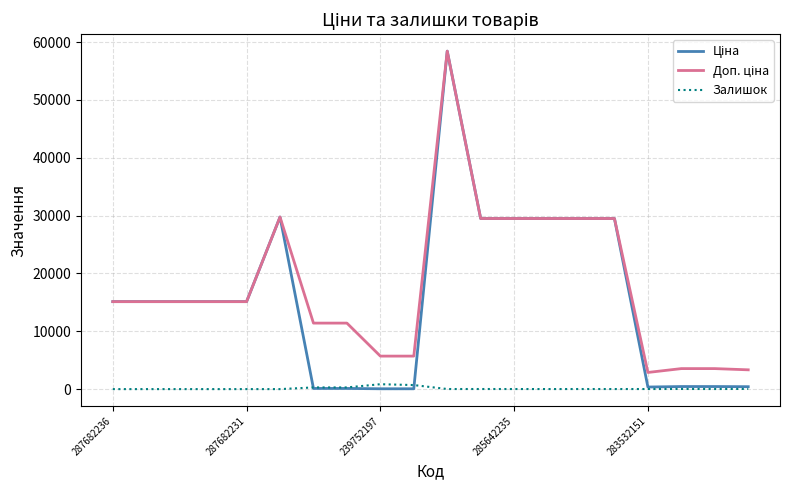

What is the maximum value shown in the chart?

58426.5